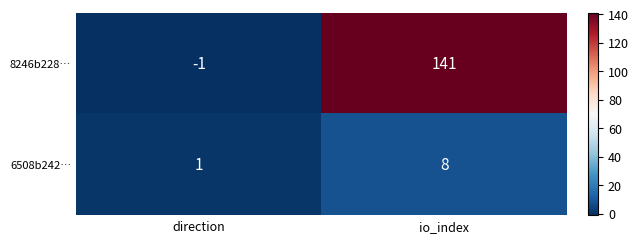

The 8246b228… series shows 241 at io_index. True or false?

False